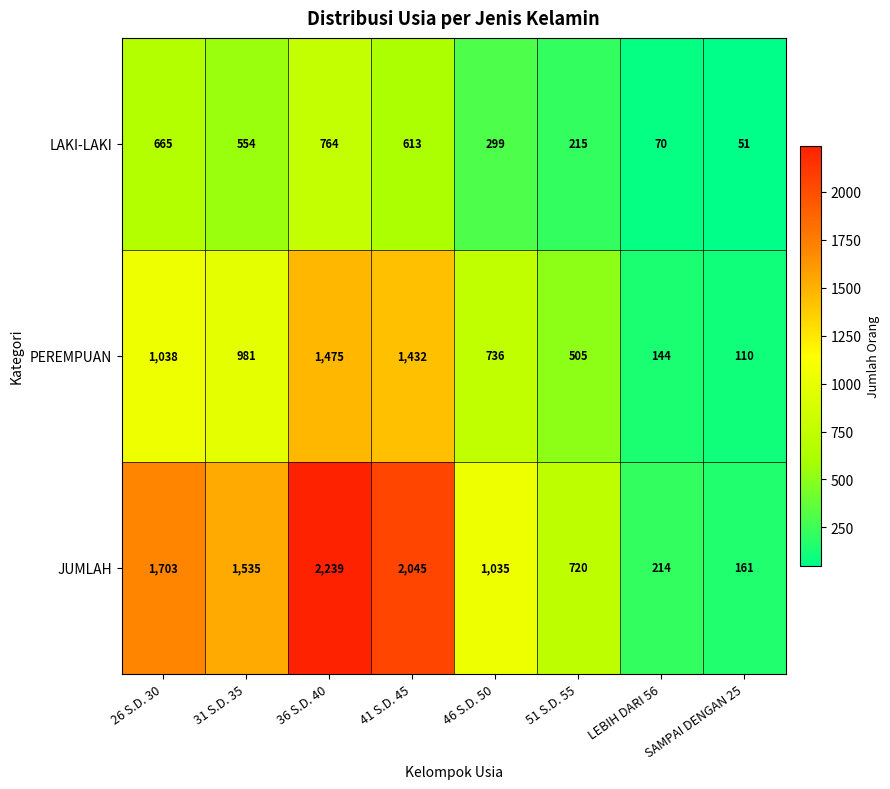

What is the total value across all series at 41 S.D. 45?

4090